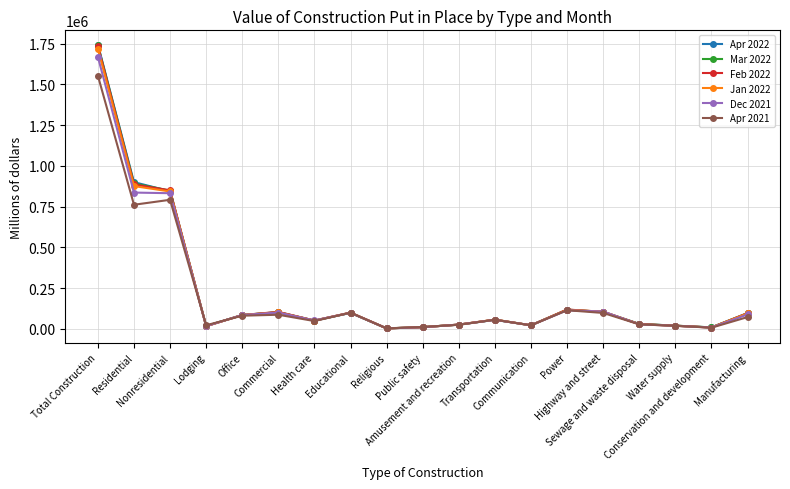

What is the label of the 3rd point from the right?

Water supply